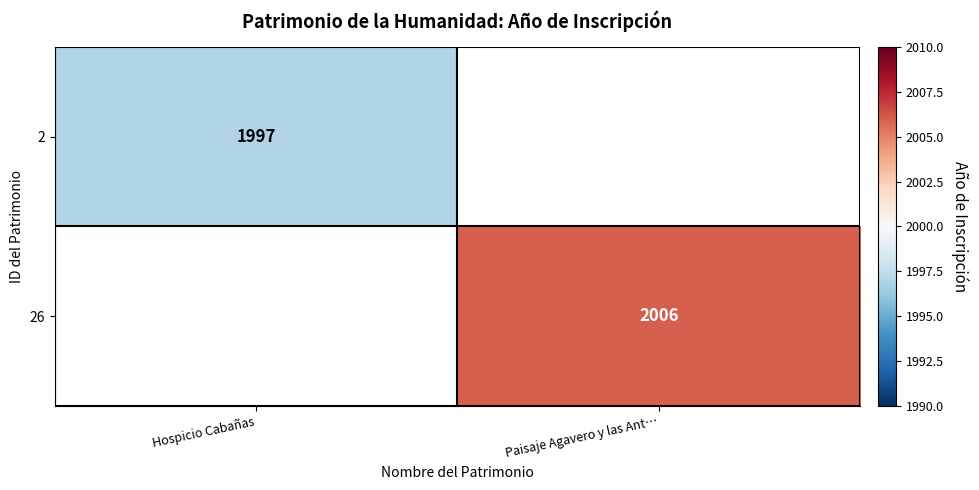

The 26 series shows 2006 at Paisaje Agavero y las Ant…. True or false?

True